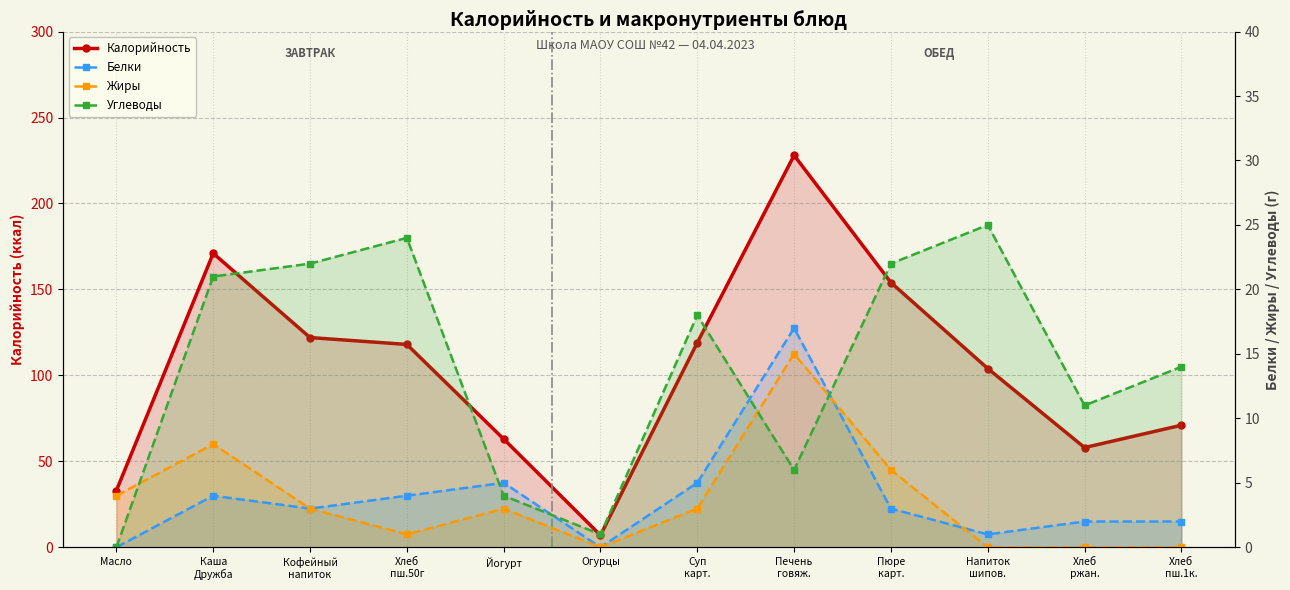

What is the sum of the Белки values at Масло and Пюре
карт.?

3